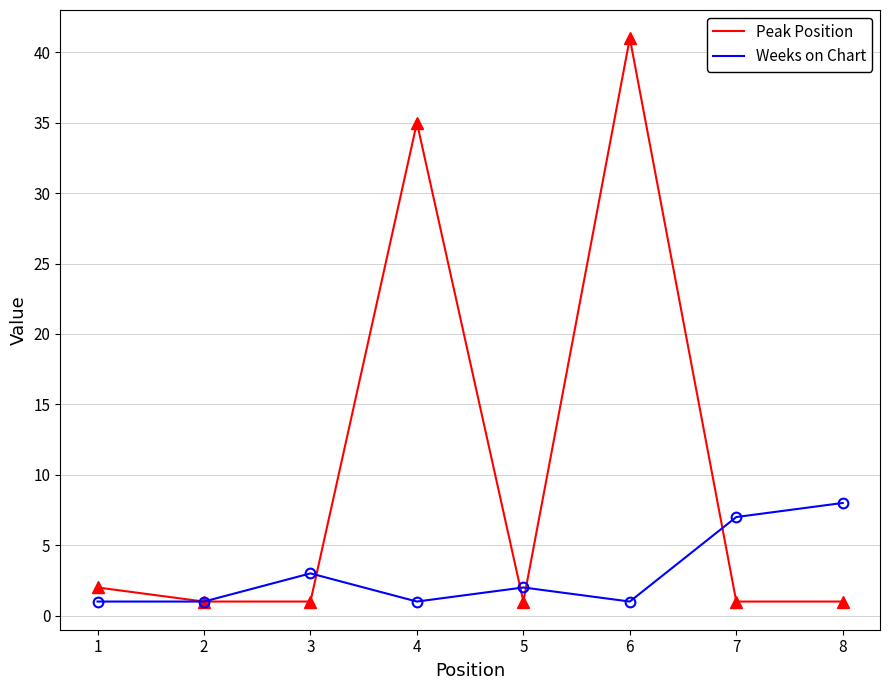

Which series has the widest spread of values?

Weeks on Chart